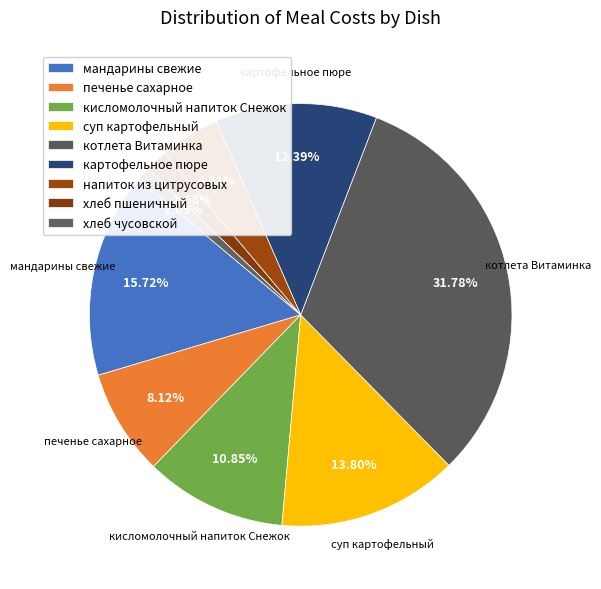

What is the change in value from кисломолочный напиток Снежок to напиток из цитрусовых?

-7.1